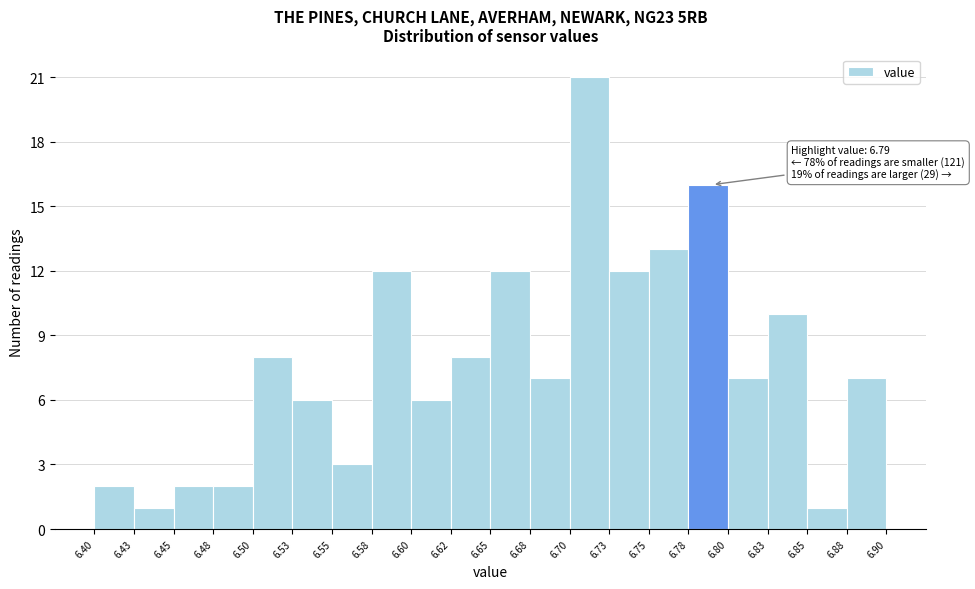

Which range on the x-axis has the tallest bar?

6.70 to 6.73